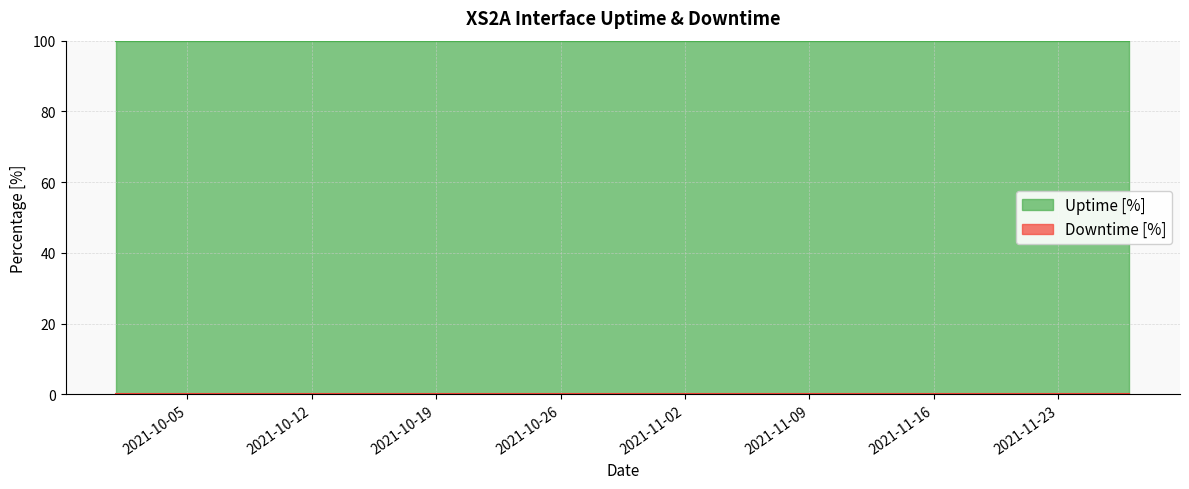

Rank the series by their average value, from lowest to highest.

Downtime [%], Uptime [%]